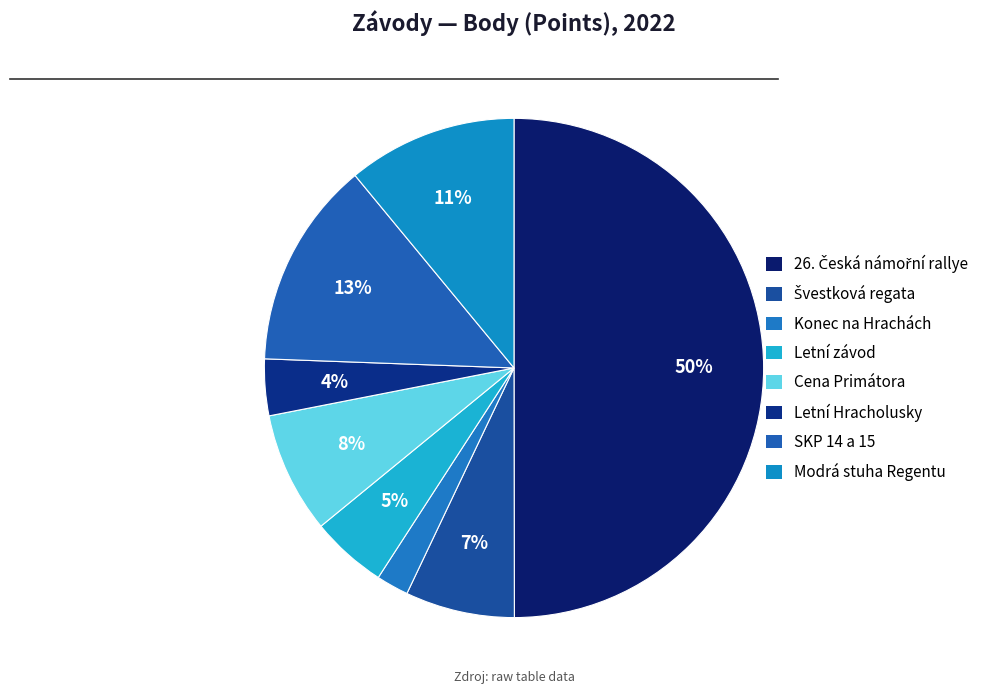

How many segments does this pie chart have?

8